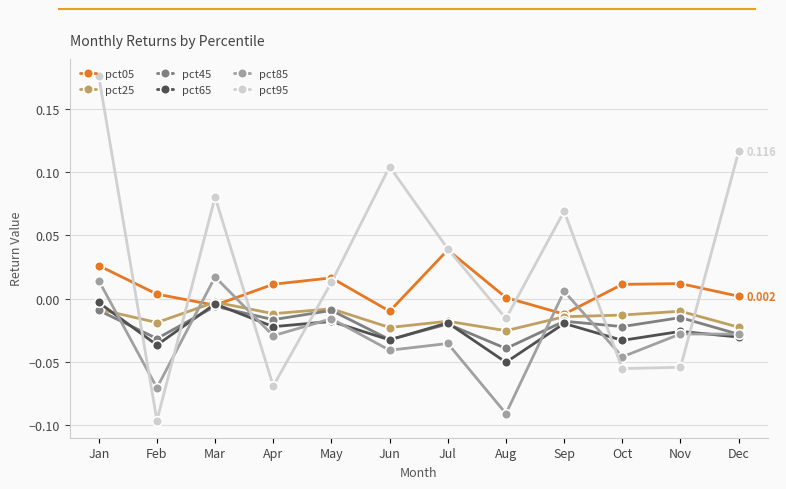

Which series has the widest spread of values?

pct95